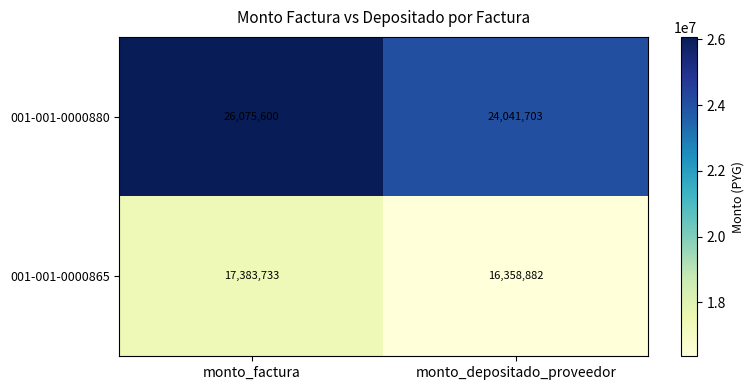

Which series has the largest total across all categories?

001-001-0000880